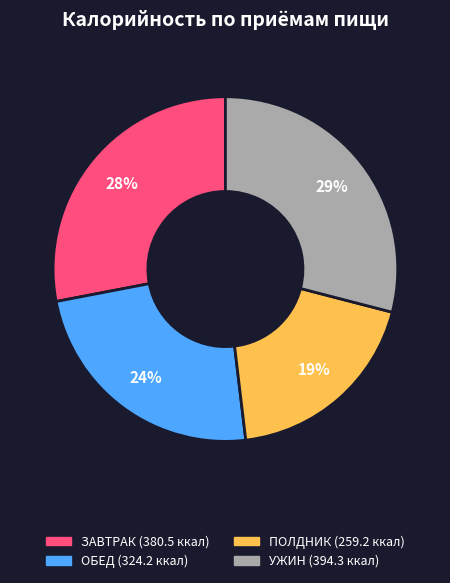

To the nearest percent, what is the average slice percentage?

25%